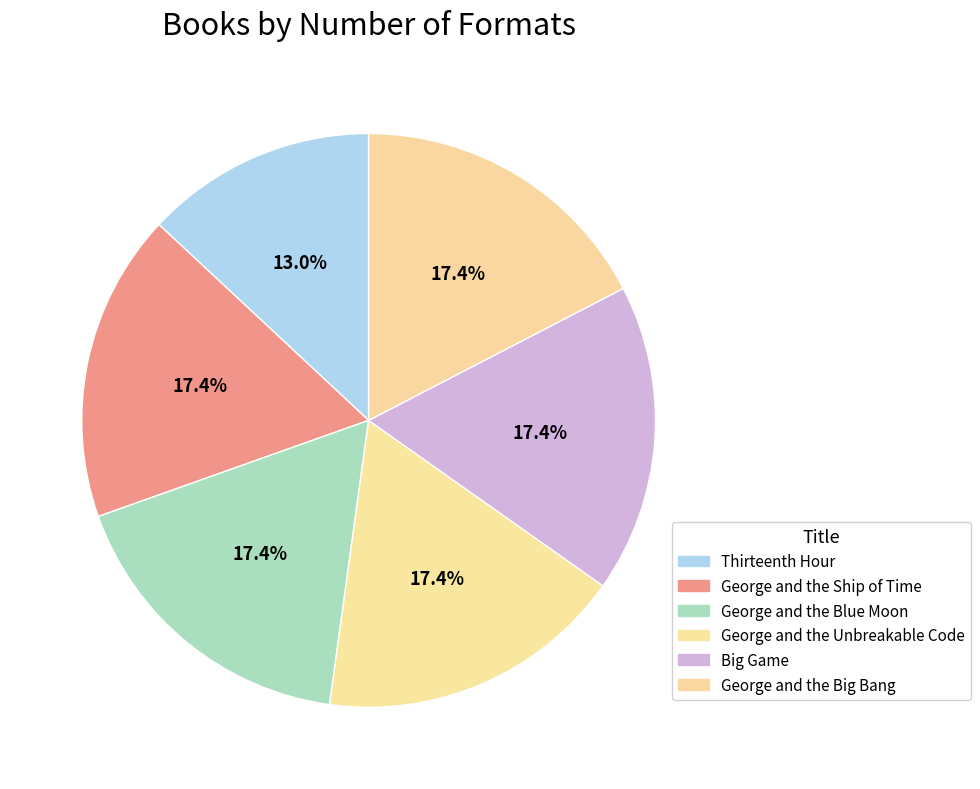

How many slices are in this pie chart?

6